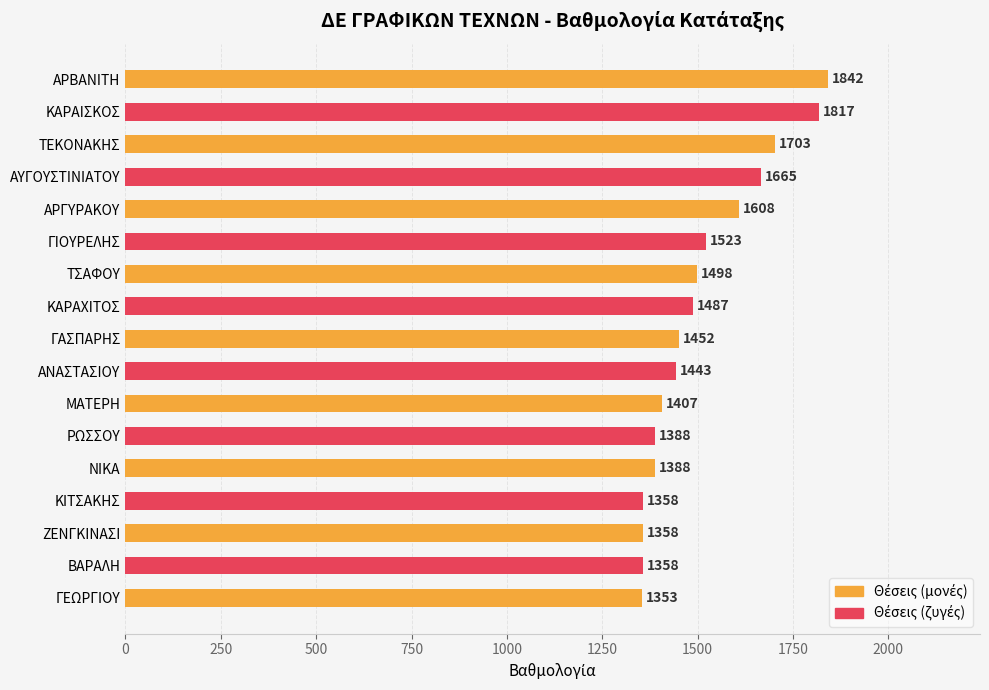

Approximately how many times larger is the value at ΚΑΡΑΧΙΤΟΣ compared to ΜΑΤΕΡΗ?

1.1